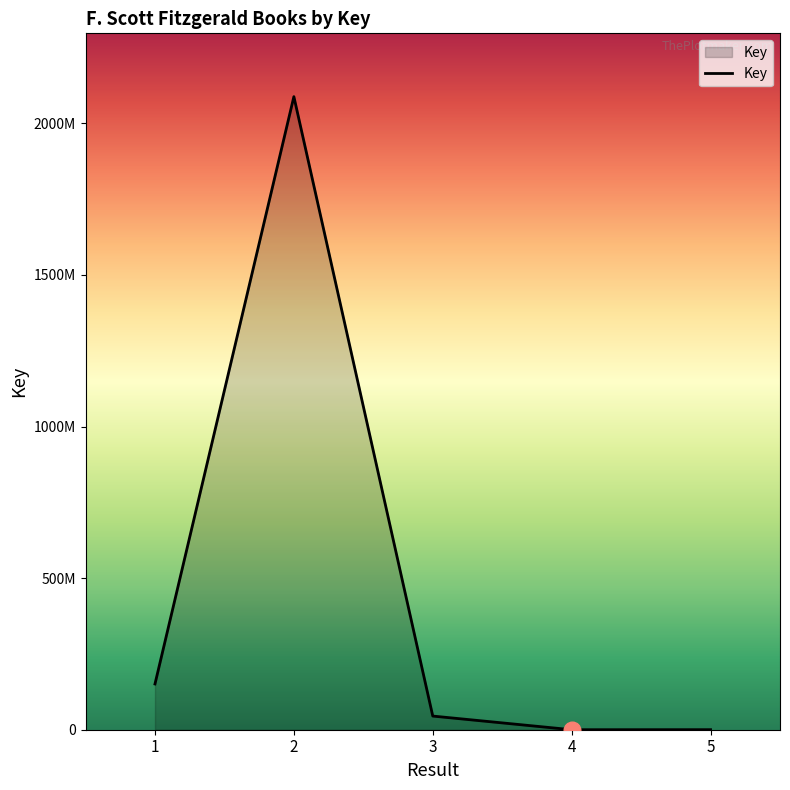

At which label does the data first exceed 45041829?

1